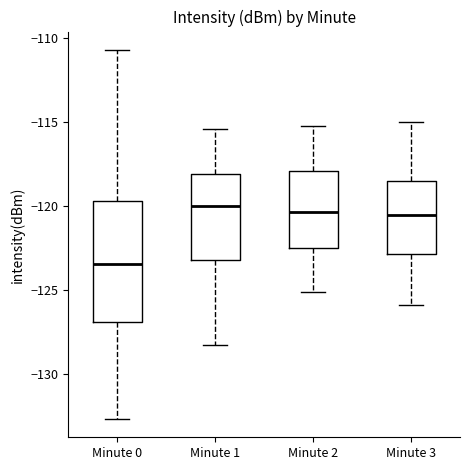

Comparing the boxes themselves (not the whiskers), which one is the tallest?

Minute 0